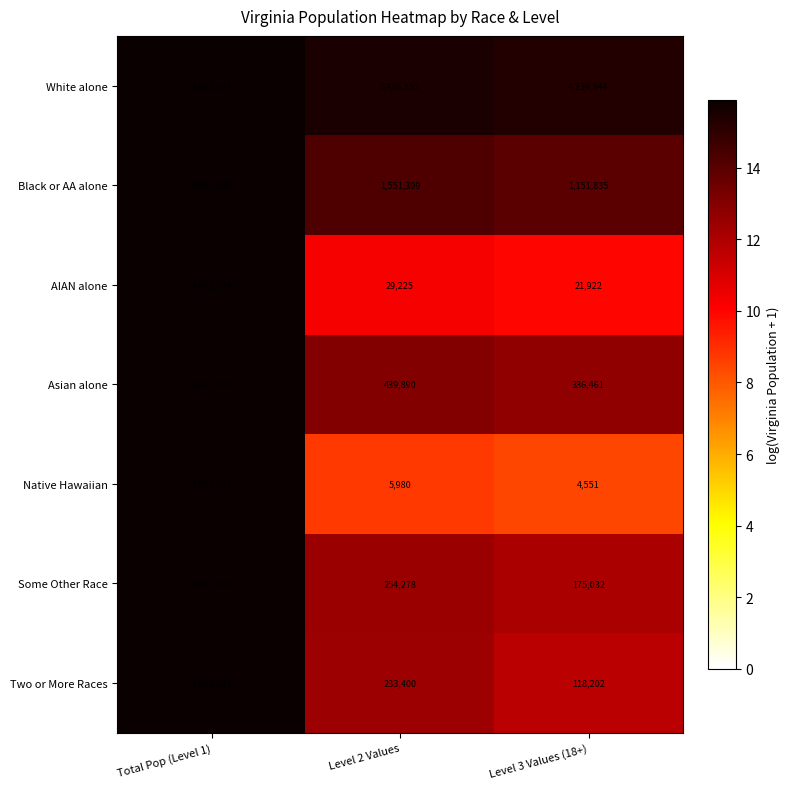

What is the maximum value shown in the chart?

8001024